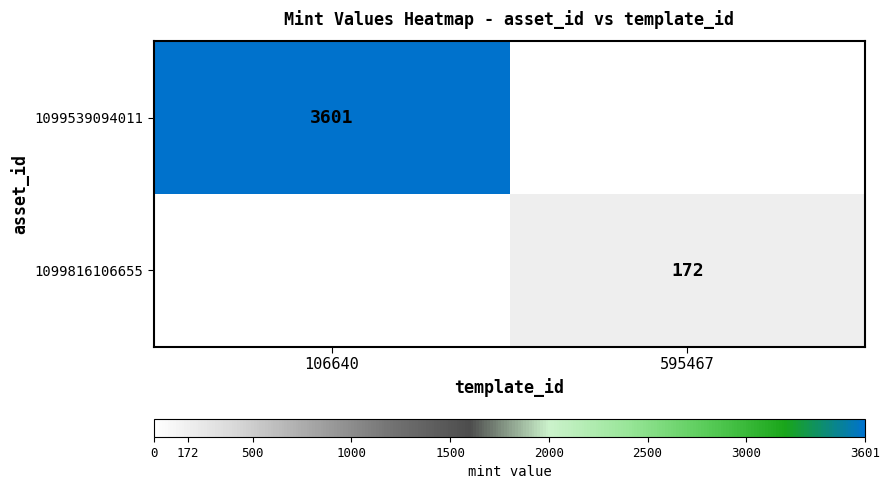

At which category is the sum across all series the highest?

106640